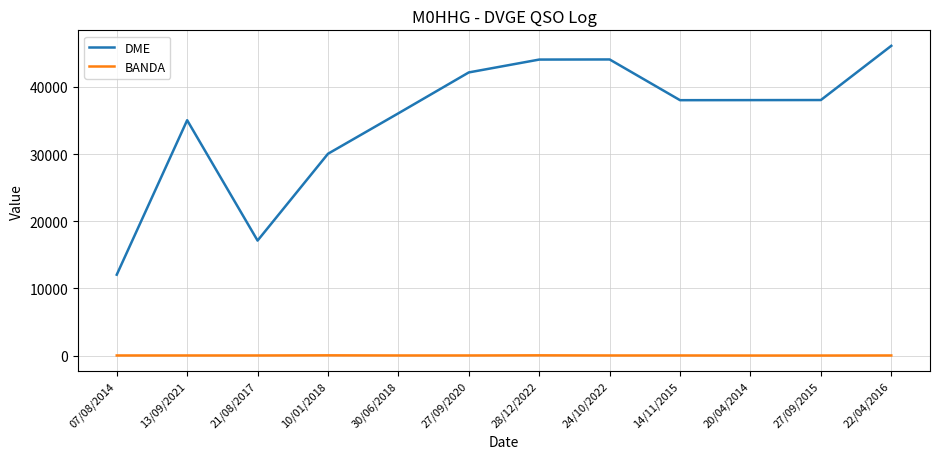

Which category has the highest value in the DME series?

22/04/2016